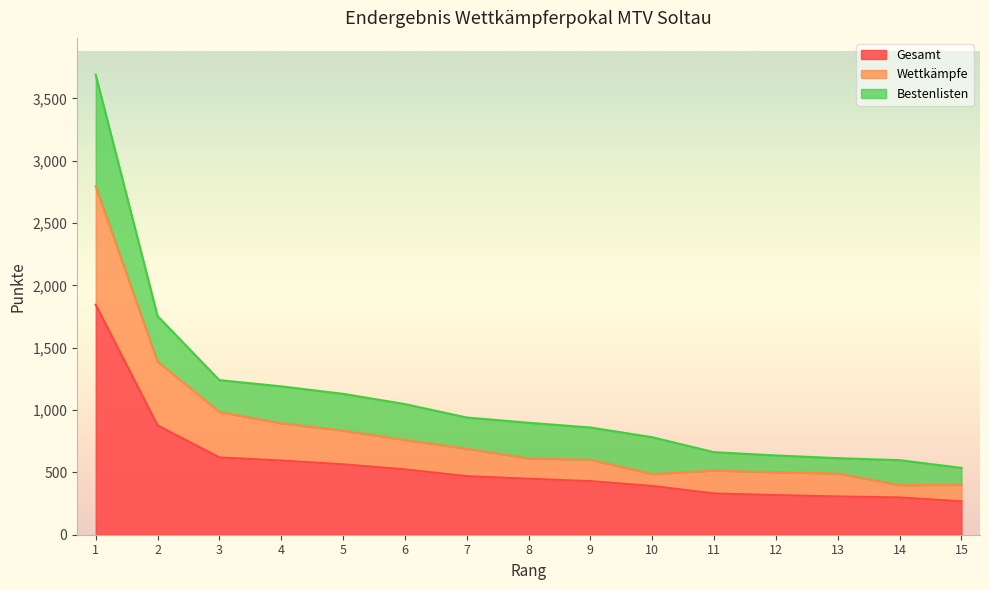

Is the value of Wettkämpfe at 1 greater than the value of Gesamt at 15?

Yes